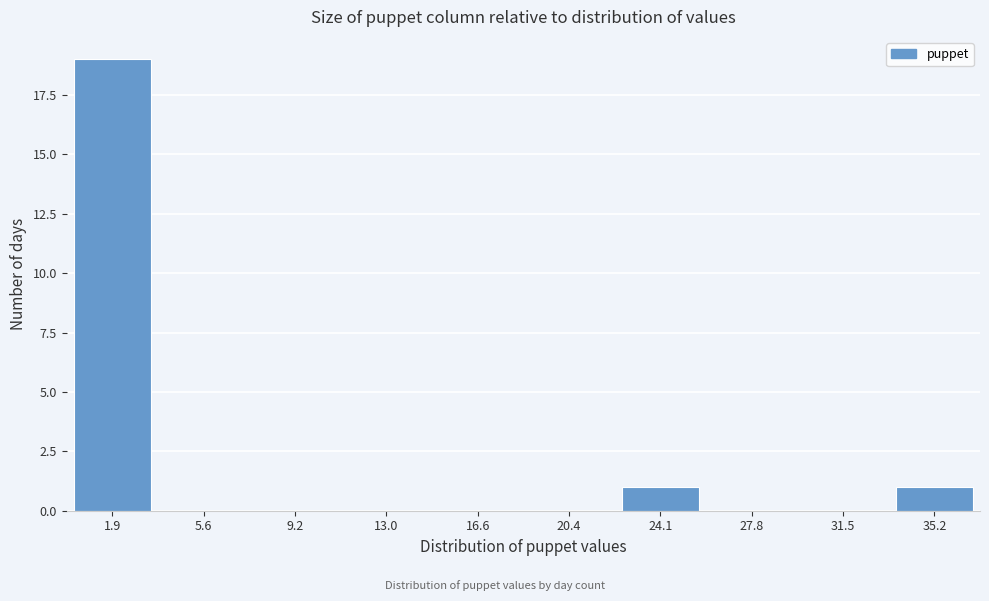

Reading left to right, list all the values displayed in this chart.

1.9=19	5.6=0	9.2=0	13.0=0	16.6=0	20.4=0	24.1=1	27.8=0	31.5=0	35.2=1